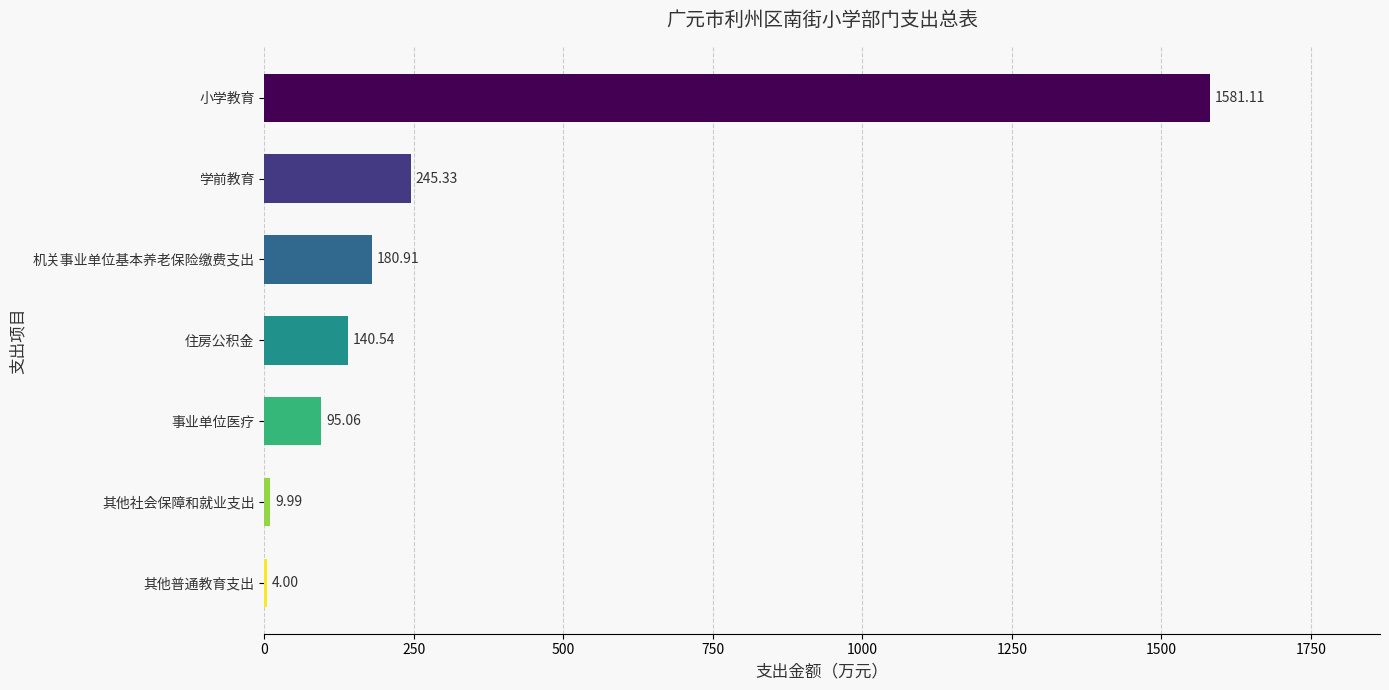

What is the ratio of the value at 事业单位医疗 to the value at 机关事业单位基本养老保险缴费支出?

0.5